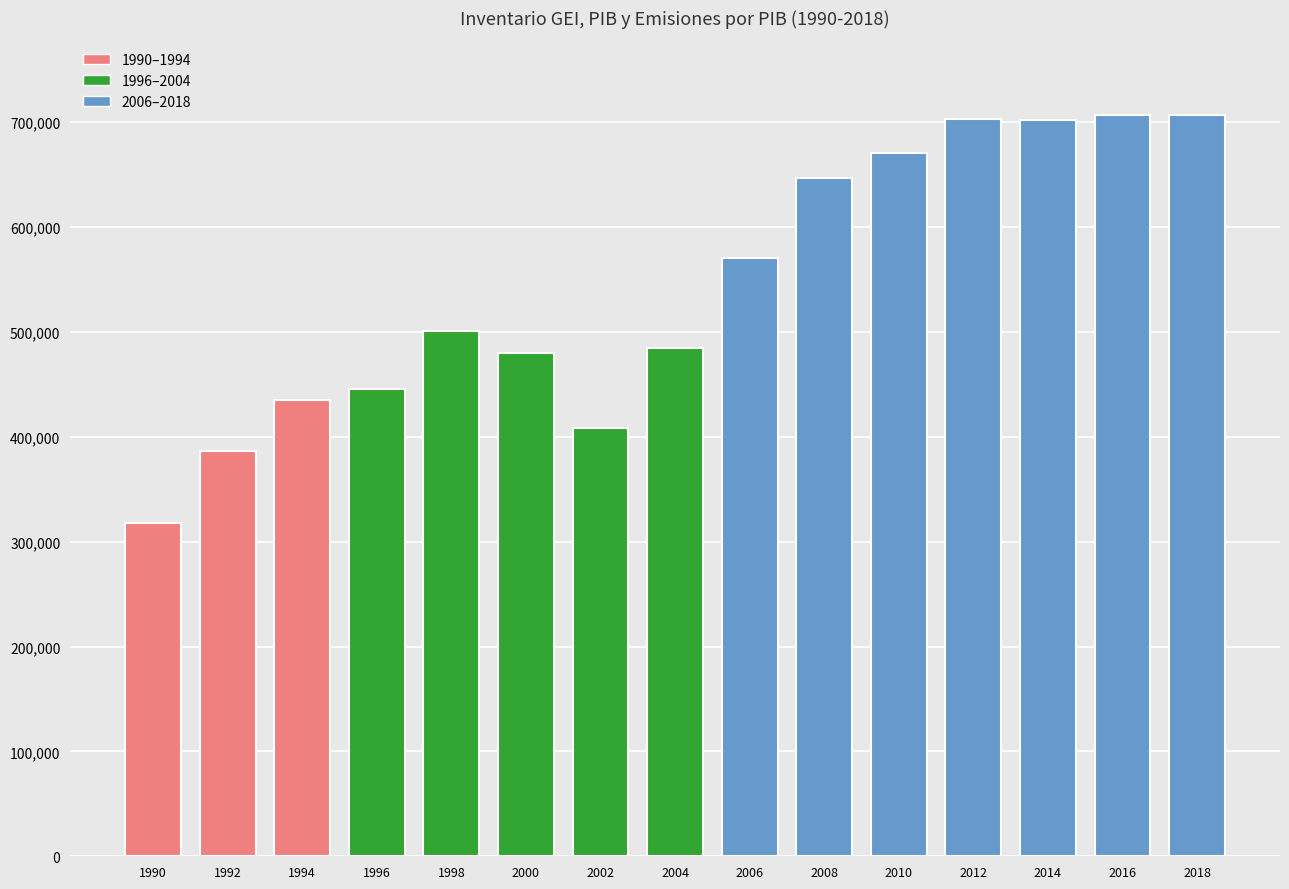

What is the value of the 8th bar from the left?

485115